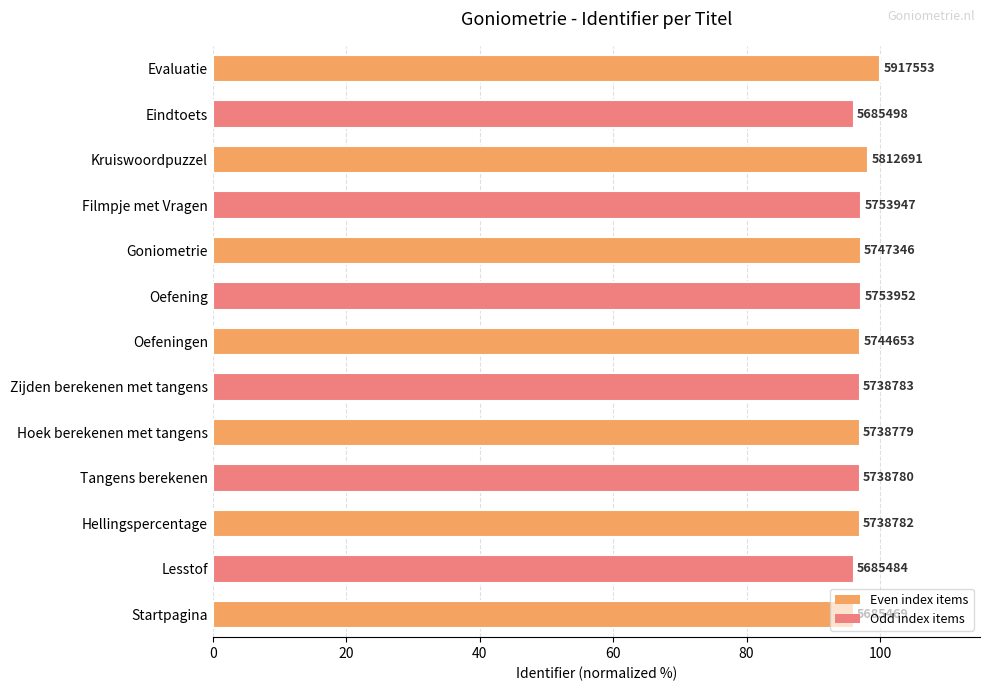

The chart shows a value of 150.1 at Kruiswoordpuzzel. True or false?

False